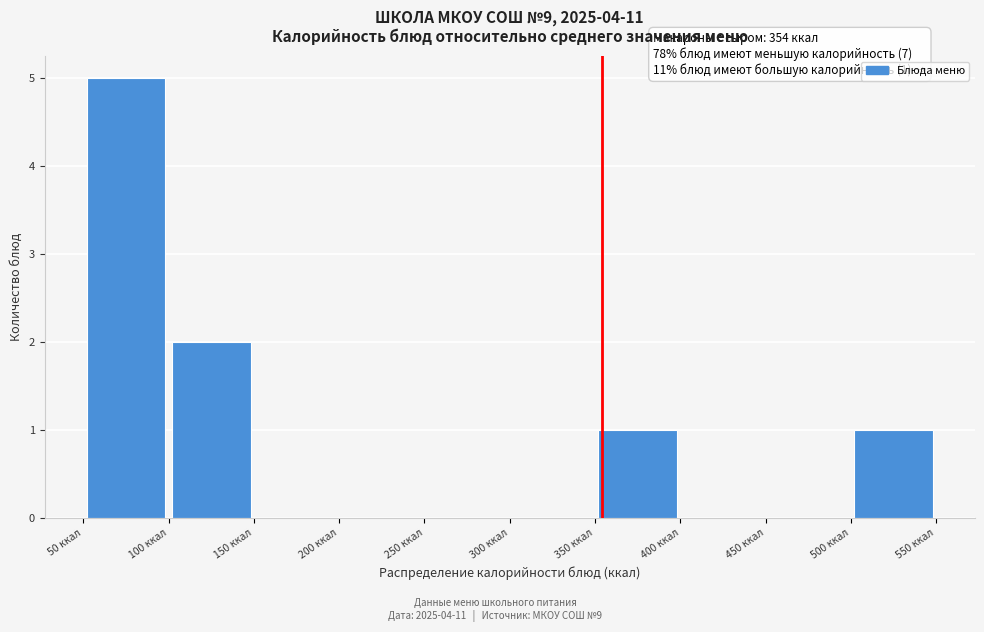

Which range on the x-axis has the tallest bar?

50 to 100